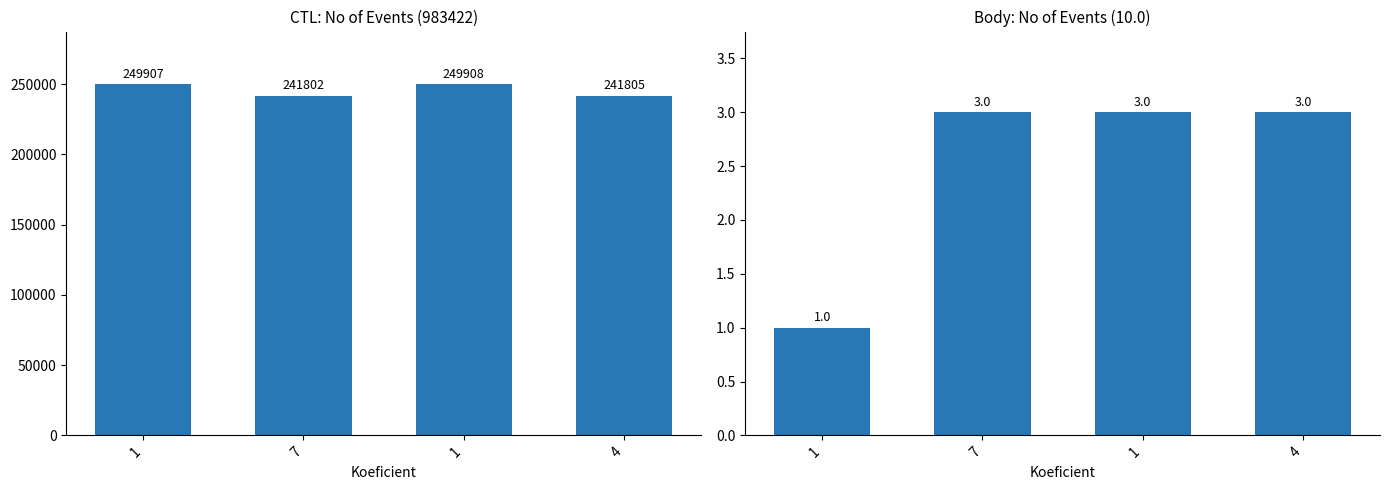

What is the approximate value of CTL at 4?

241805